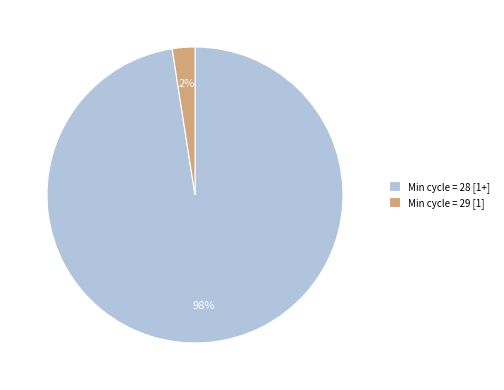

Do Min cycle = 29 [1] and Min cycle = 28 [1+] together represent more than half of the pie?

Yes